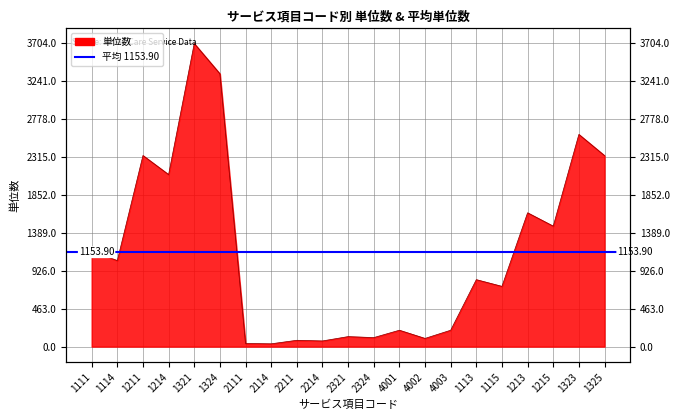

At which label is the value closest to 1869?

1214